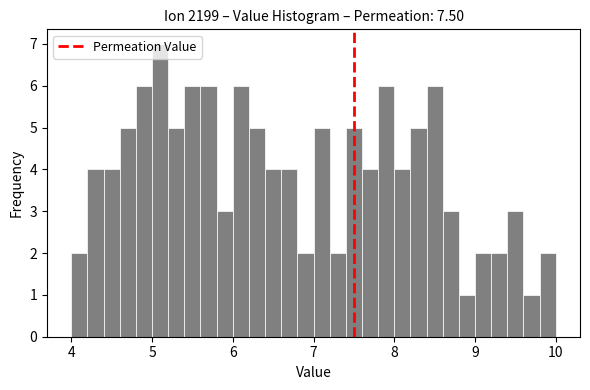

Read against the x-axis, roughly where is the centre of the tallest bar?

5.1